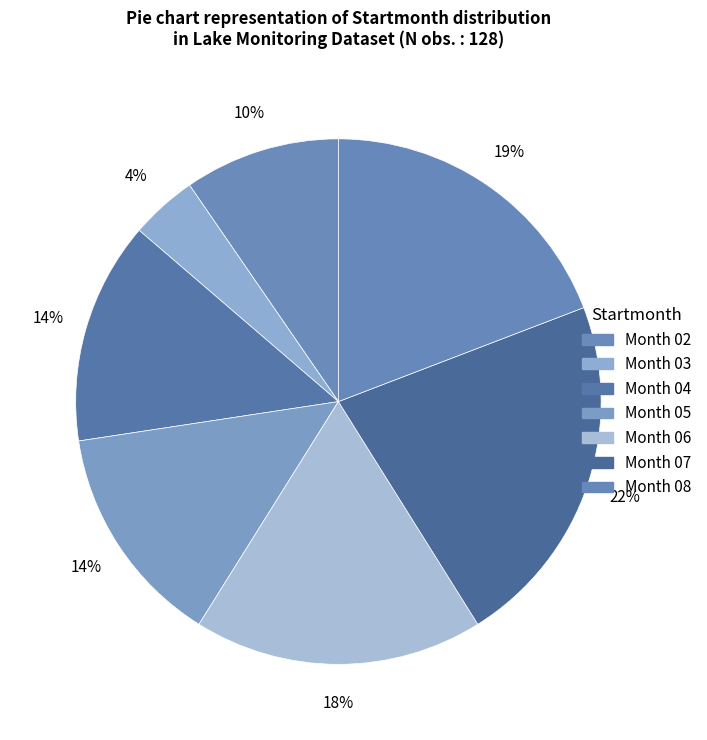

Is there a majority slice in this chart?

No